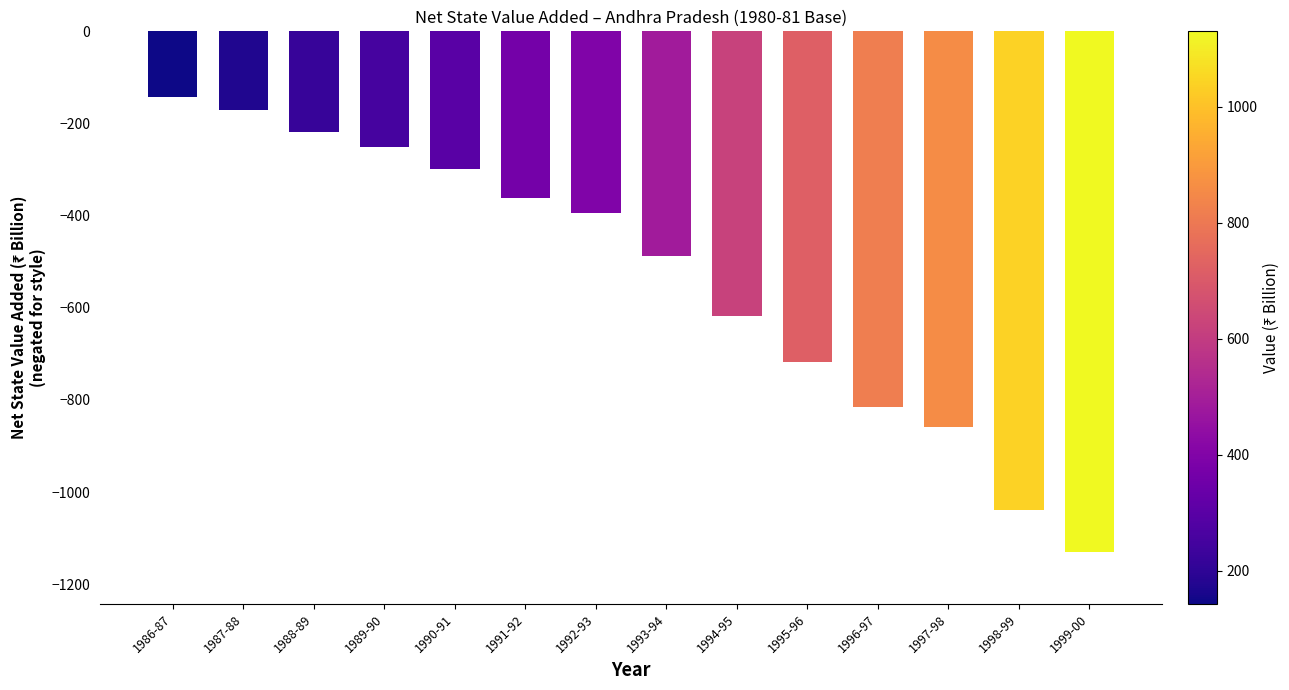

The chart shows a value of -251.5 at 1989-90. True or false?

True